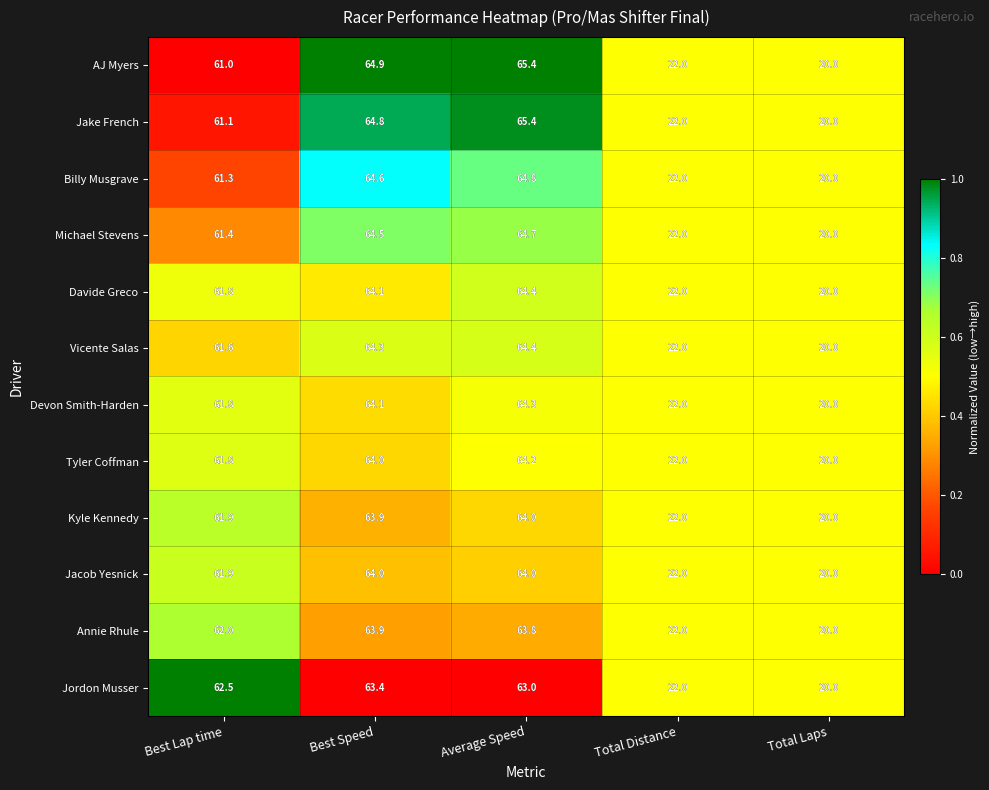

What is the sum of all Annie Rhule values?

231.7